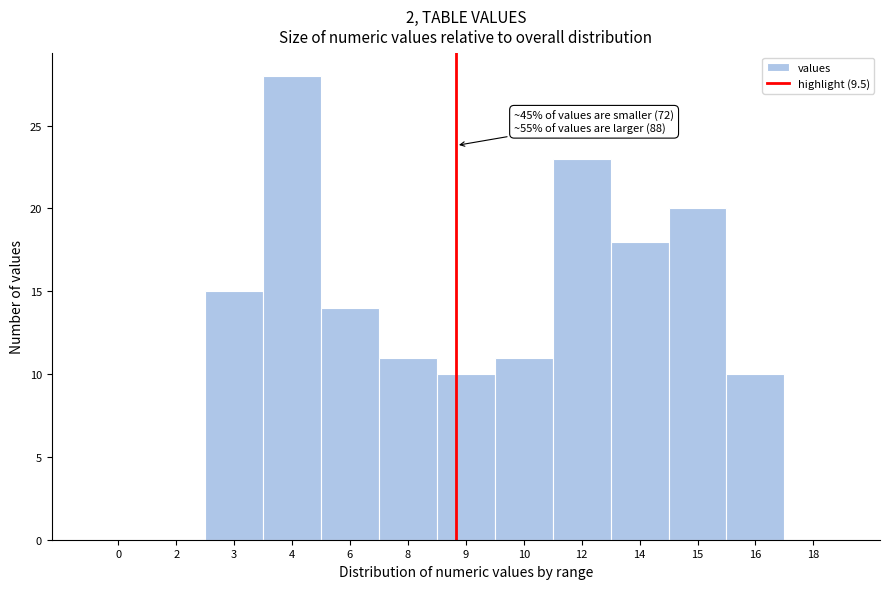

Reading left to right, what are all the values shown in this chart?

0=0	2=0	3=15	4=28	6=14	8=11	9=10	10=11	12=23	14=18	15=20	16=10	18=0